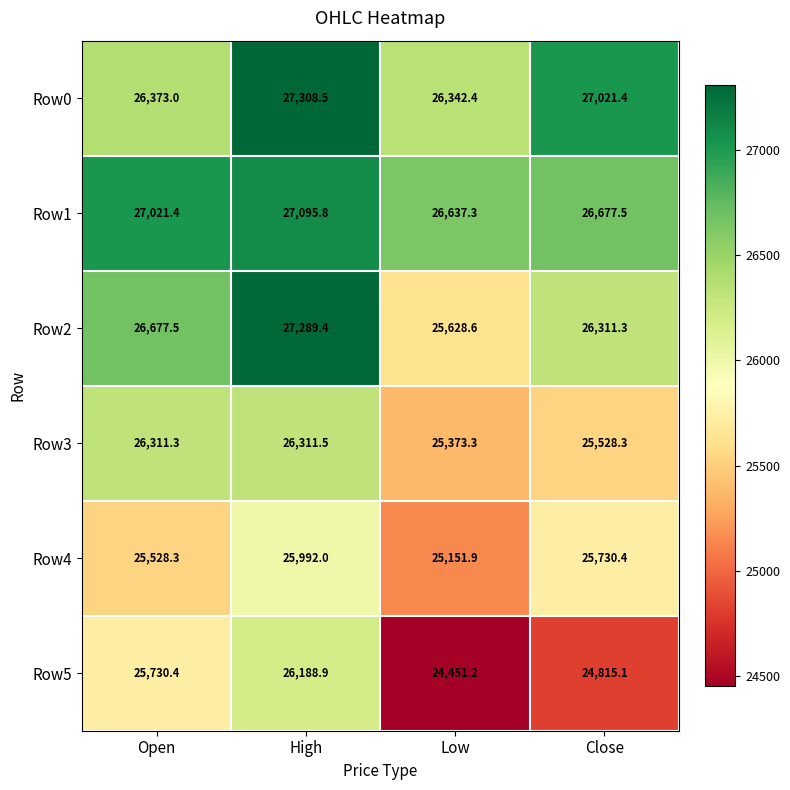

Is it true that Row5 equals 35364.9 at High?

False